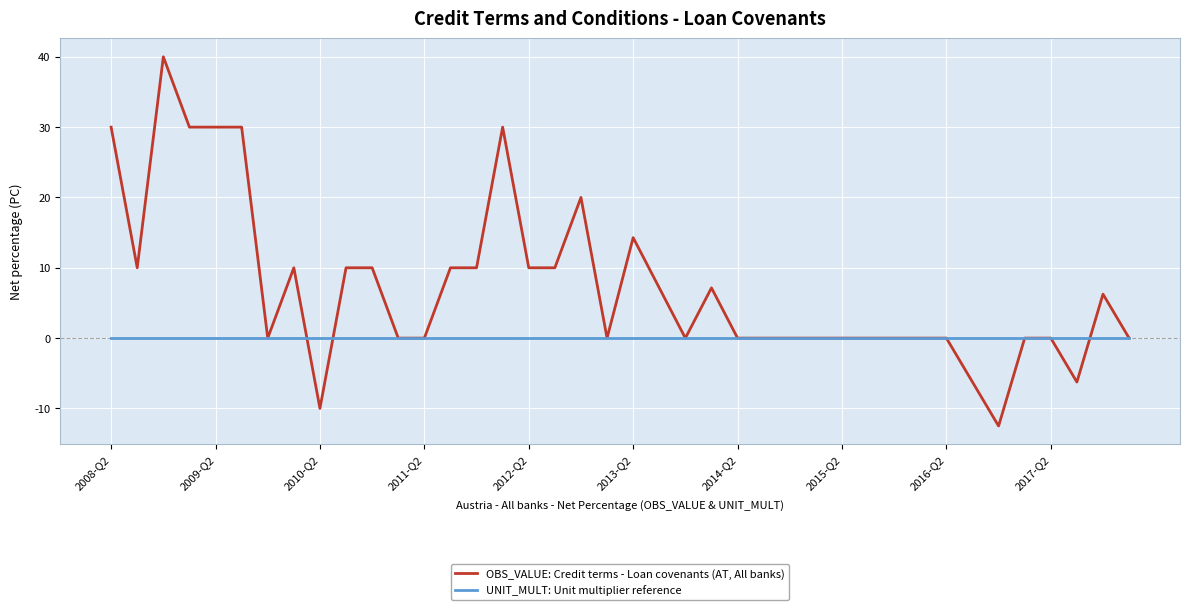

How many lines are shown in the chart?

2